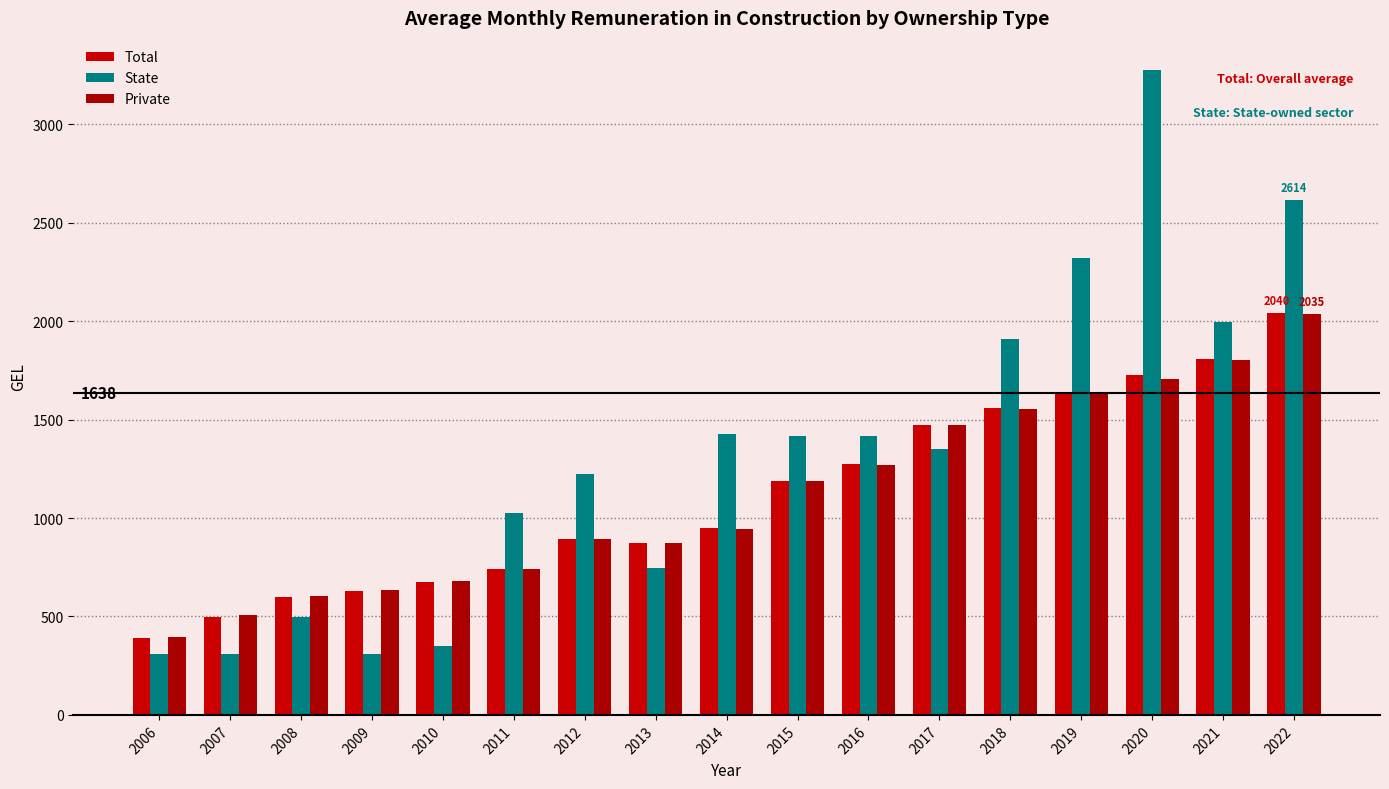

How many categories are shown in the chart?

17